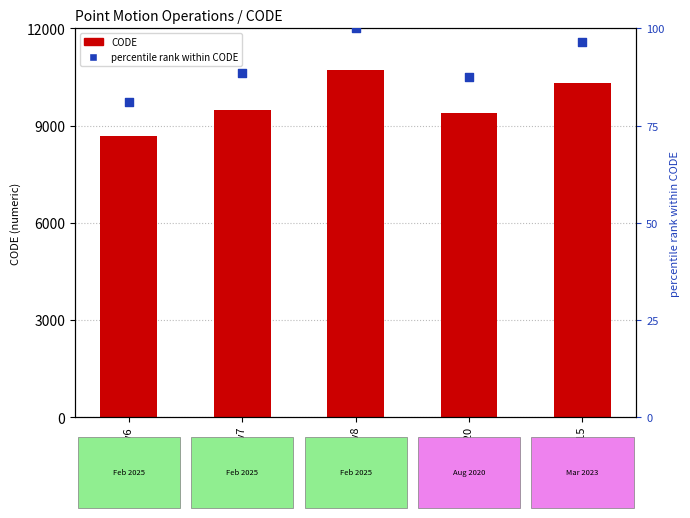

At how many categories does at least one series exceed 3827?

5